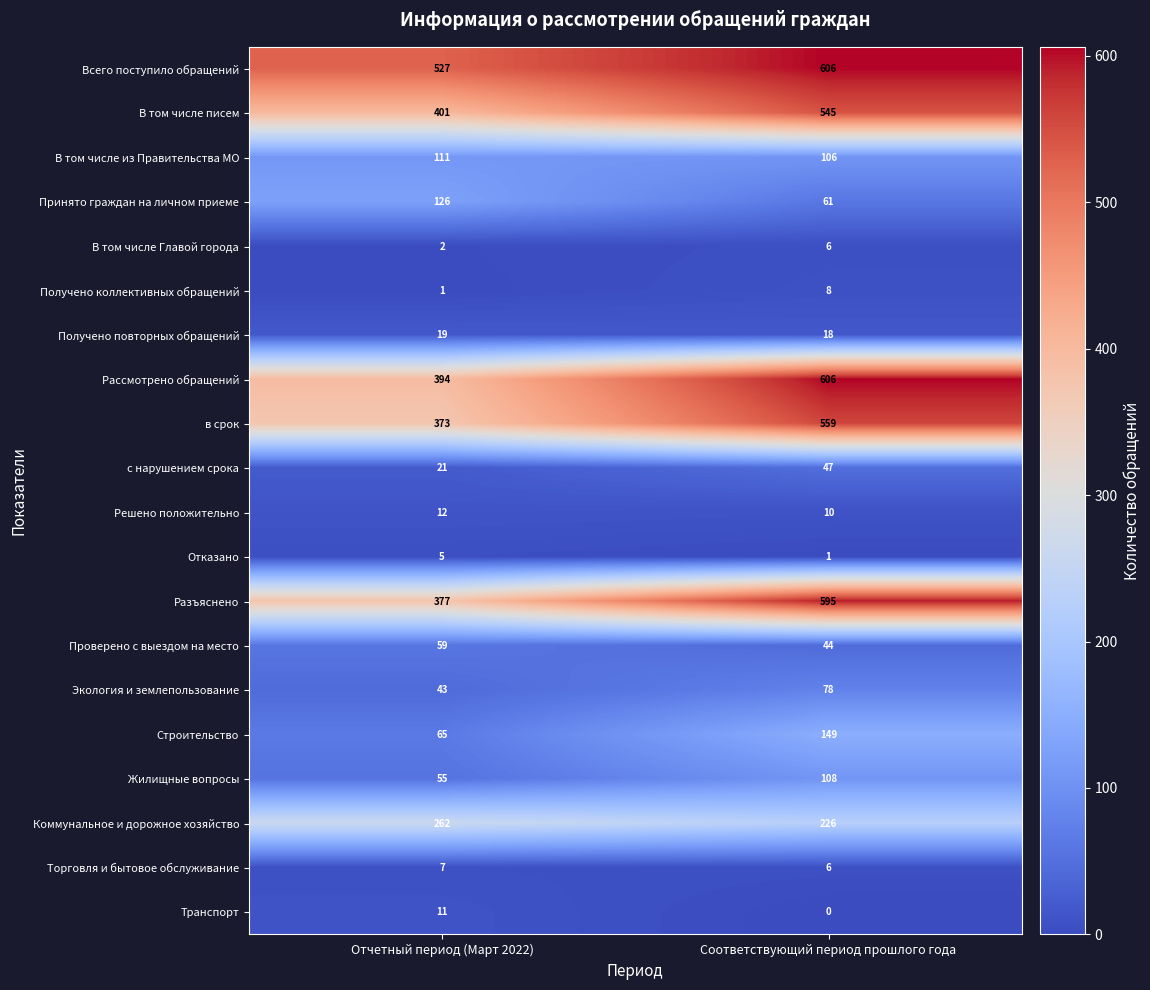

What is the sum of all Проверено с выездом на место values?

103